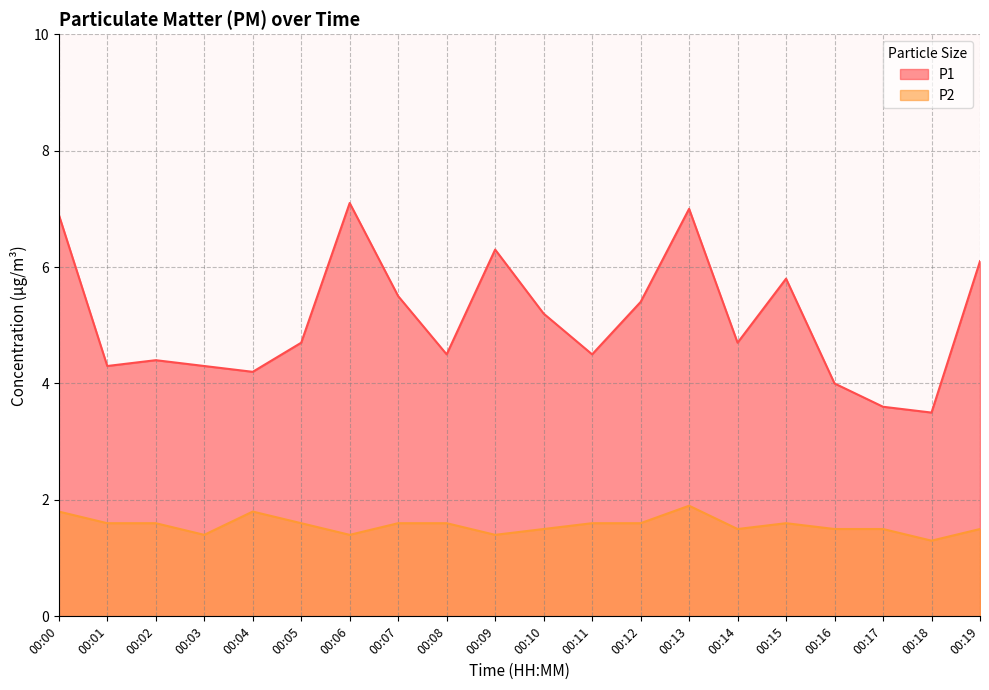

At which category is the sum across all series the highest?

00:13